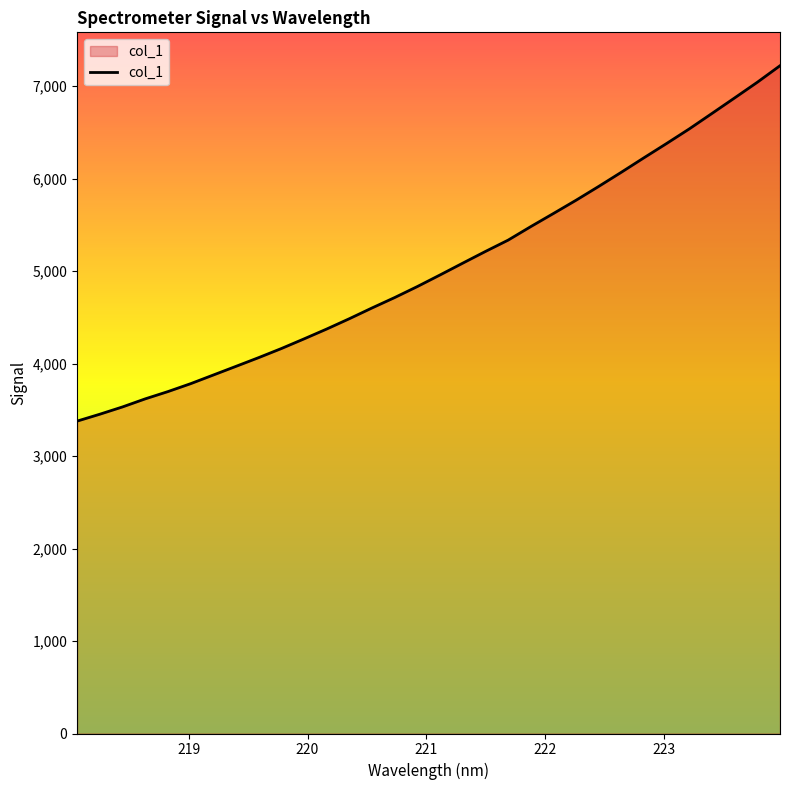

What is the smallest value displayed?

3378.4